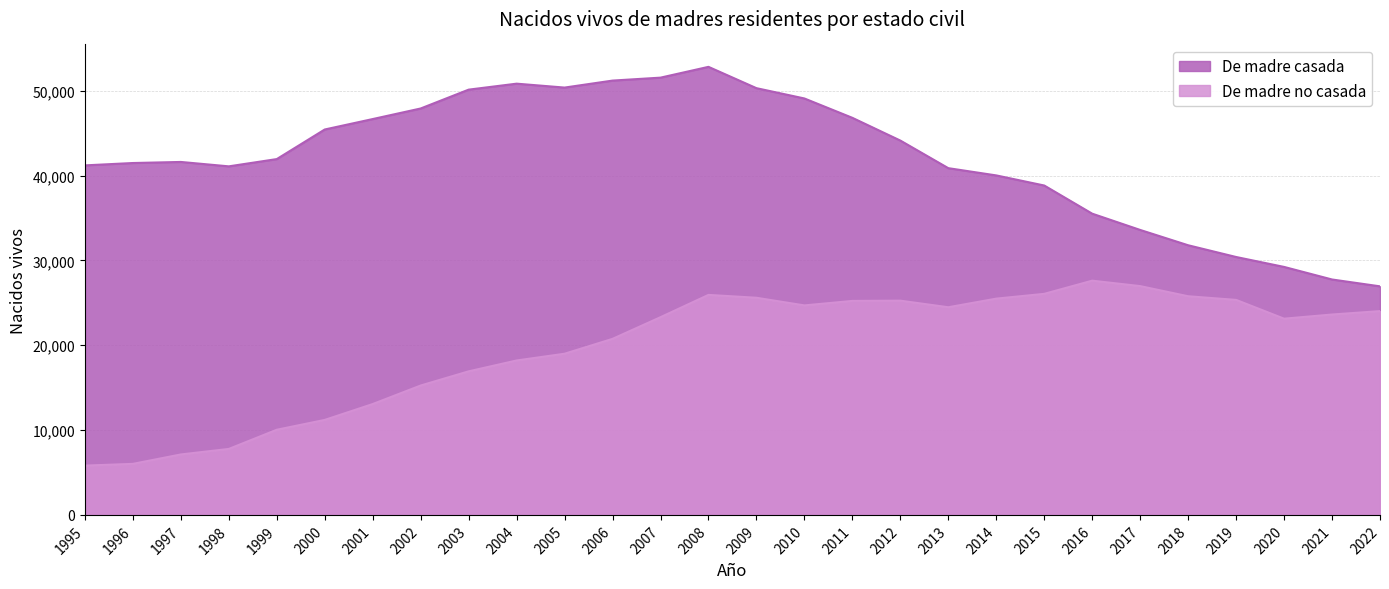

At which label is De madre no casada closest to 16708?

2003